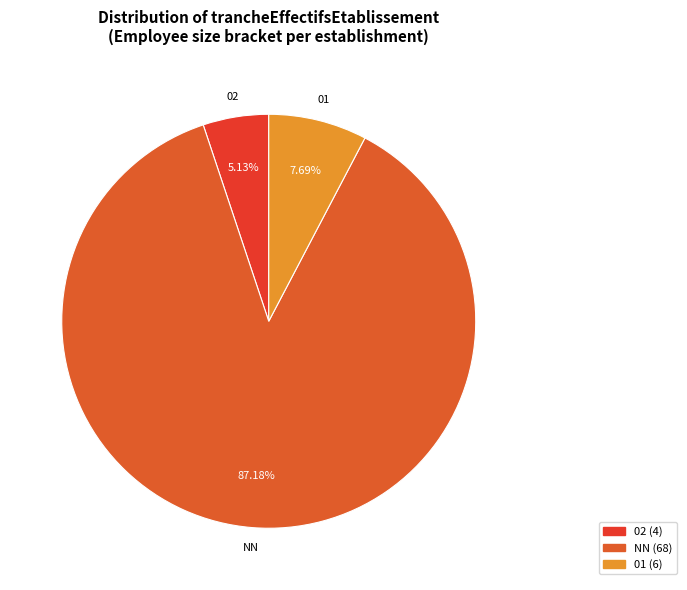

Between 02 and NN, which is larger?

NN